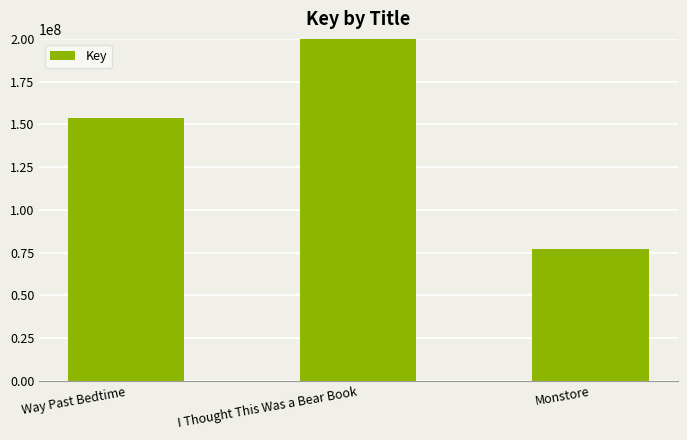

What is the label of the 3rd bar from the right?

Way Past Bedtime